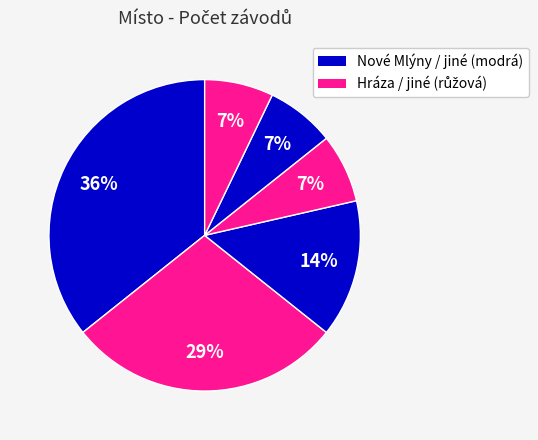

Count the number of slices in the pie.

6